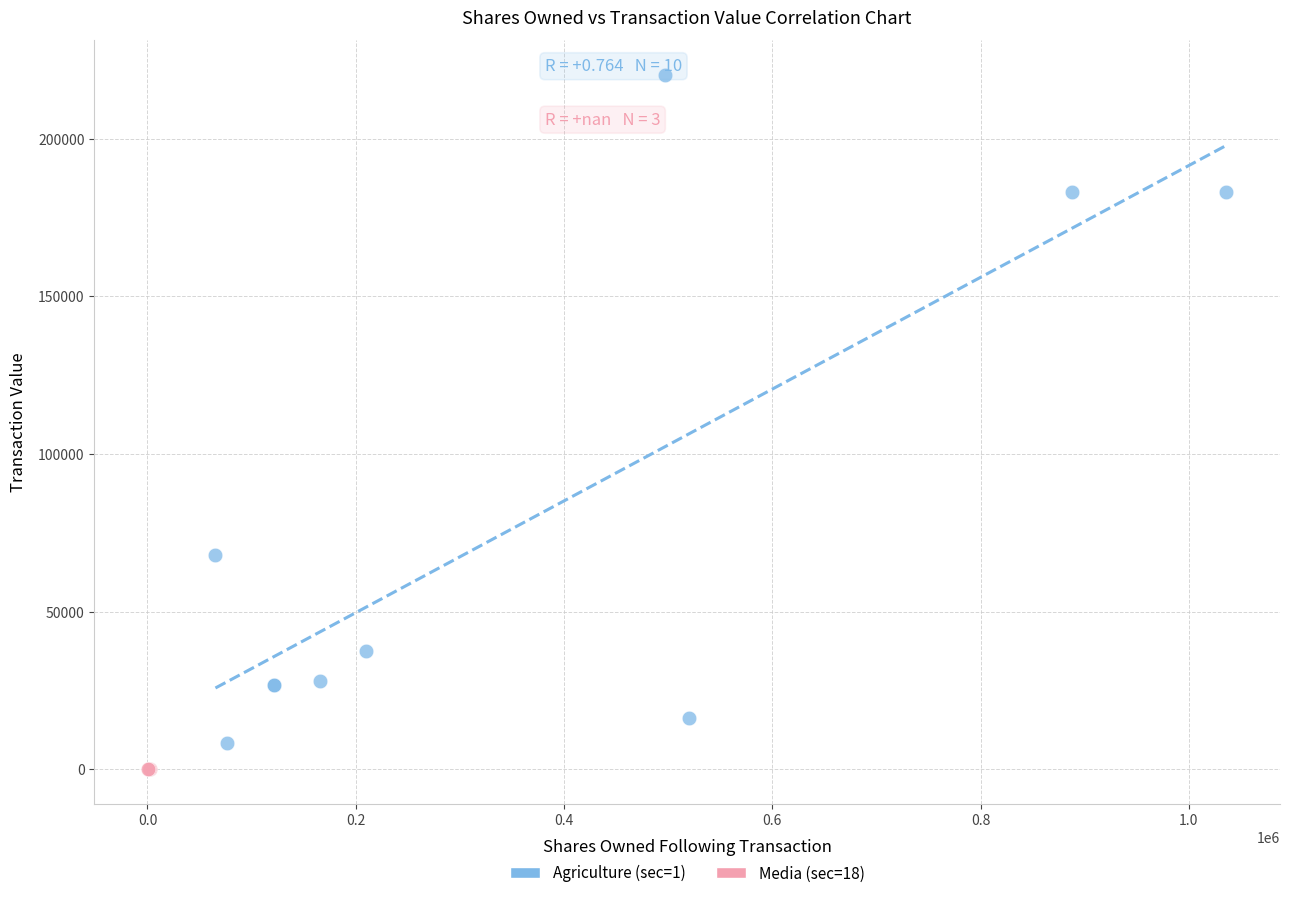

Which series reaches the maximum Y coordinate?

Agriculture (sec=1)